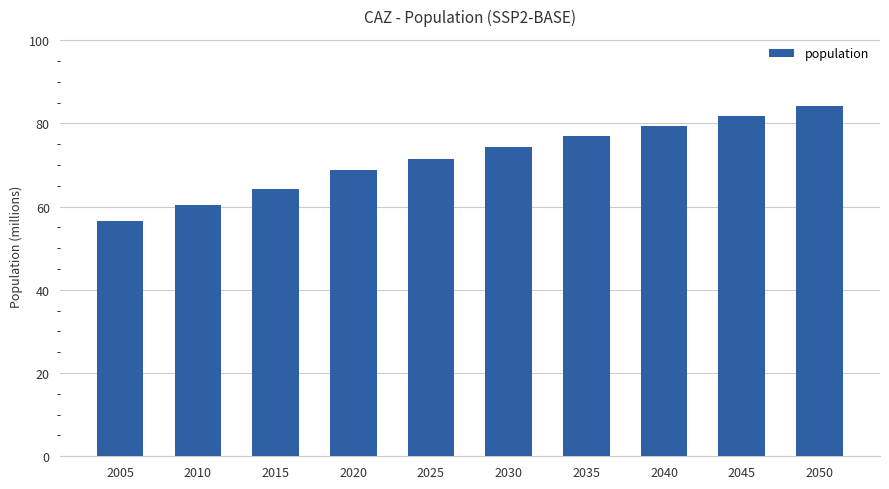

Are the bars horizontal?

No